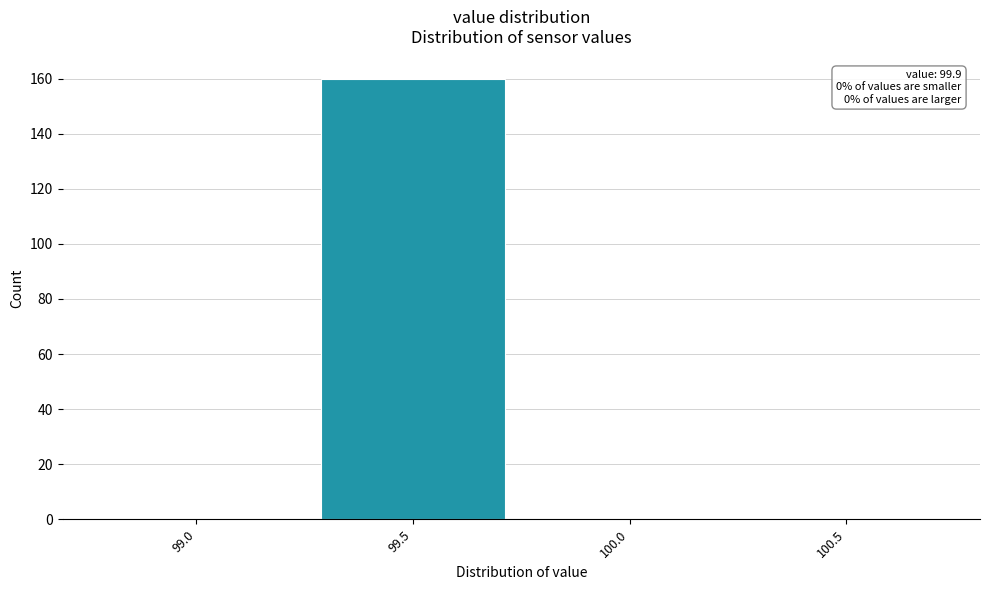

Reading left to right, transcribe all the data shown in this chart.

99.0=0	99.5=160	100.0=0	100.5=0